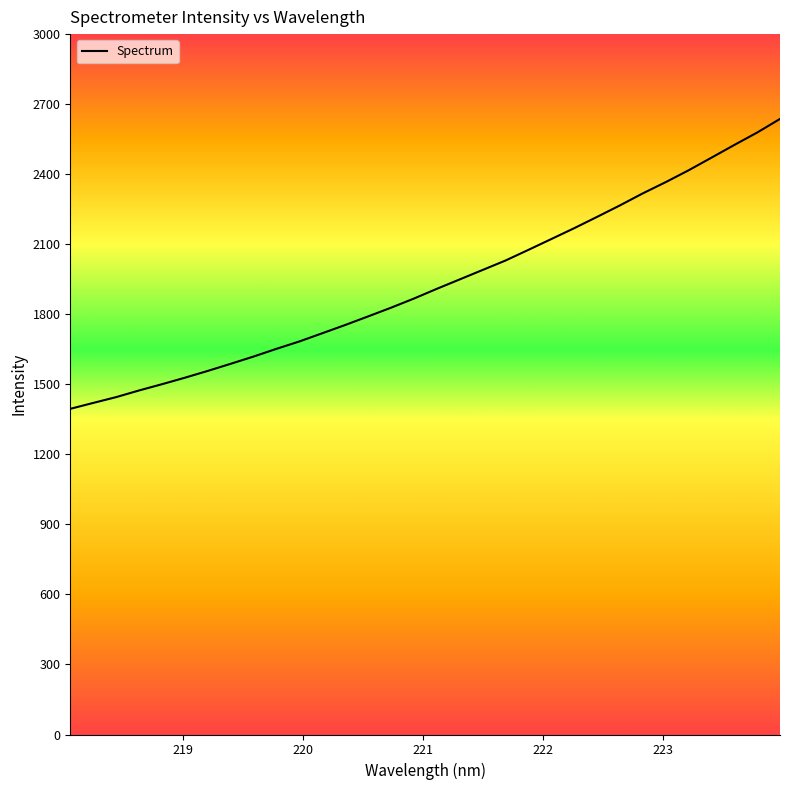

What is the difference between the second highest and second lowest values?

1158.1